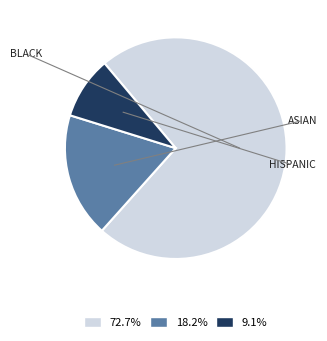

Is there any slice that represents more than half of the pie?

Yes